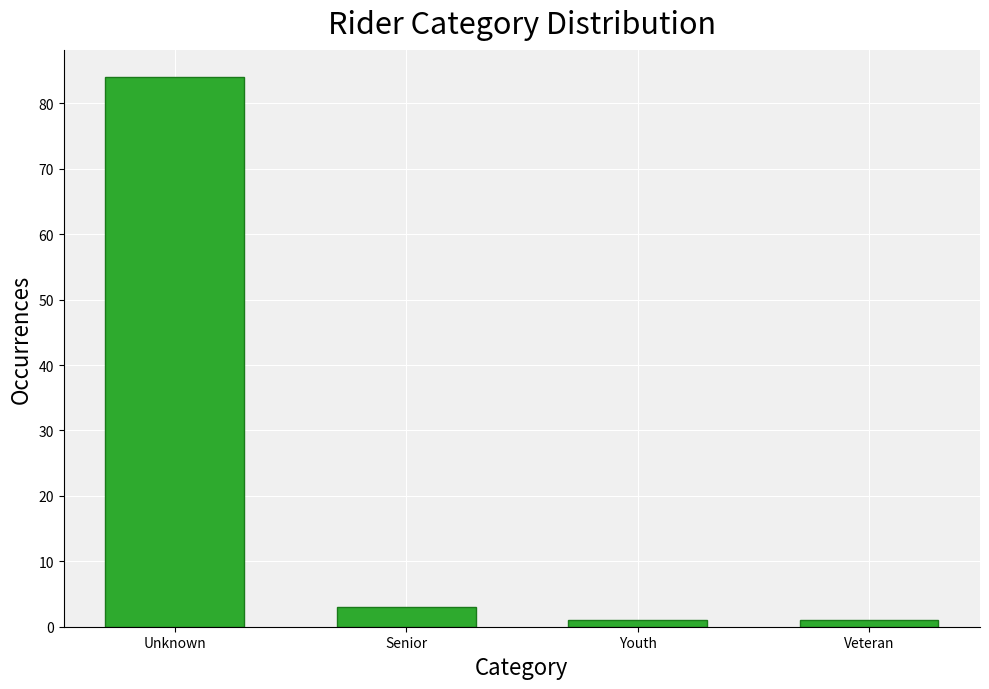

Reading left to right, what are all the values shown in this chart?

Unknown=84	Senior=3	Youth=1	Veteran=1